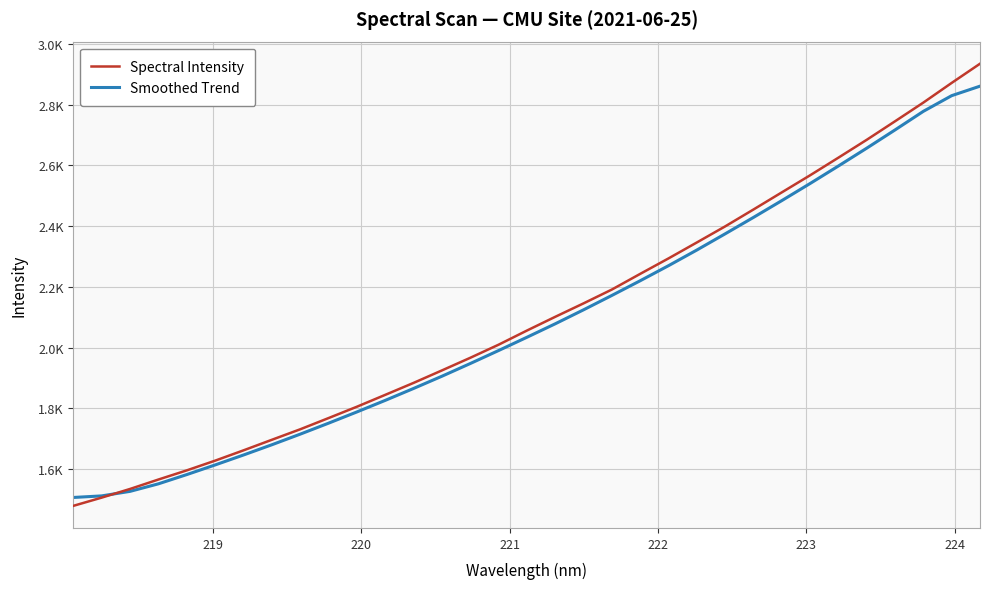

What are all the series names shown in the legend?

Spectral Intensity, Smoothed Trend